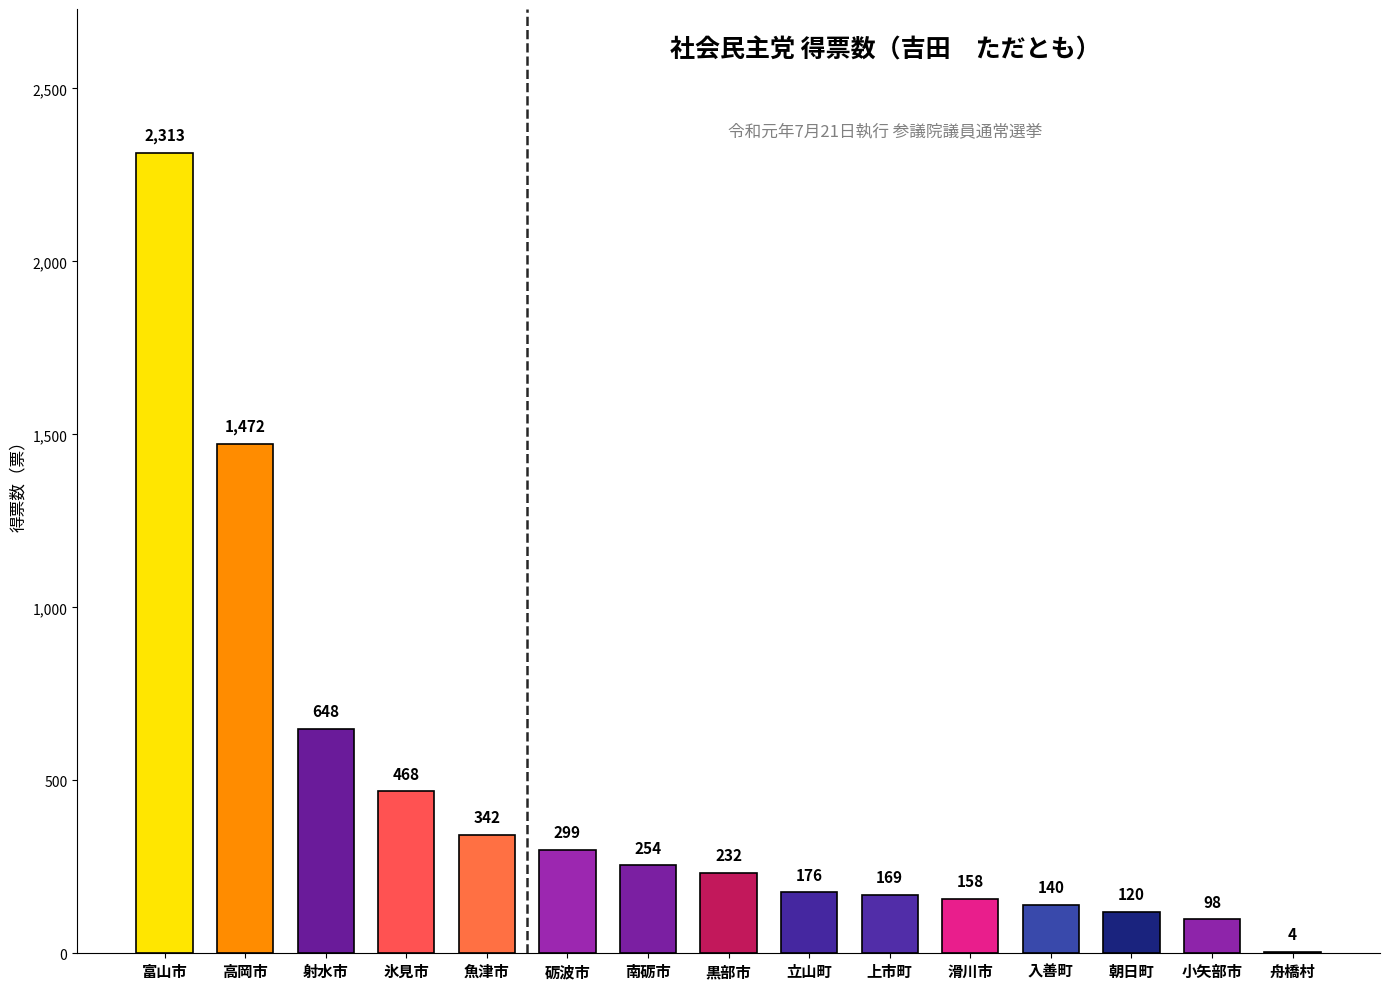

What is the sum of all values?

6893